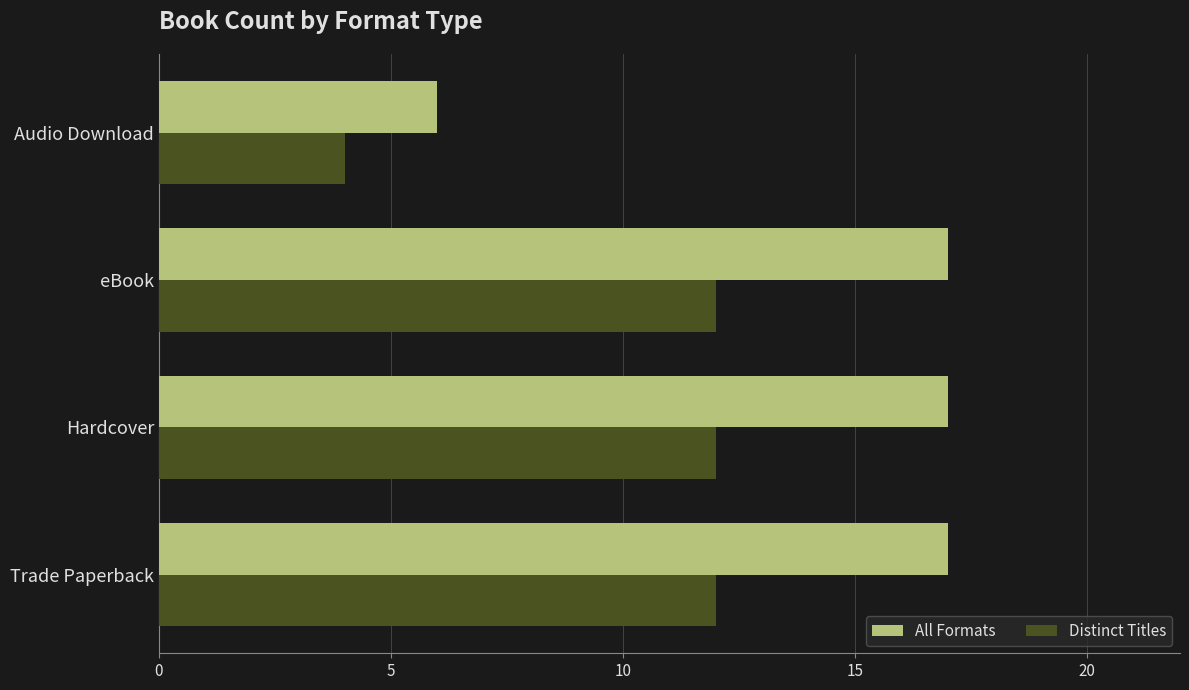

The All Formats series shows 3 at Audio Download. True or false?

False